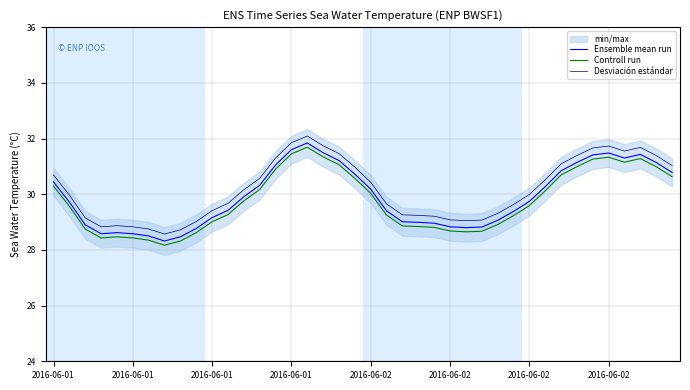

Where is the first local maximum for Desviación estándar?

2016-06-02